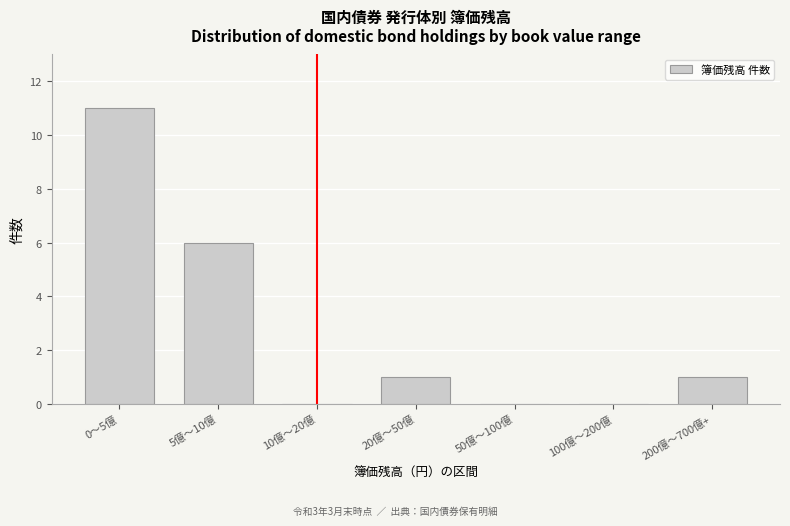

Reading right to left, extract all data points from this chart.

200億〜700億+=1	100億〜200億=0	50億〜100億=0	20億〜50億=1	10億〜20億=0	5億〜10億=6	0〜5億=11